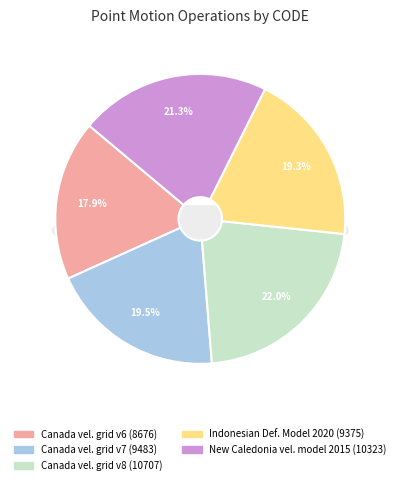

Rank the categories by value from lowest to highest.

Canada velocity grid v6, Indonesian Deformation Model 2020, Canada velocity grid v7, New Caledonia velocity model 2015, Canada velocity grid v8